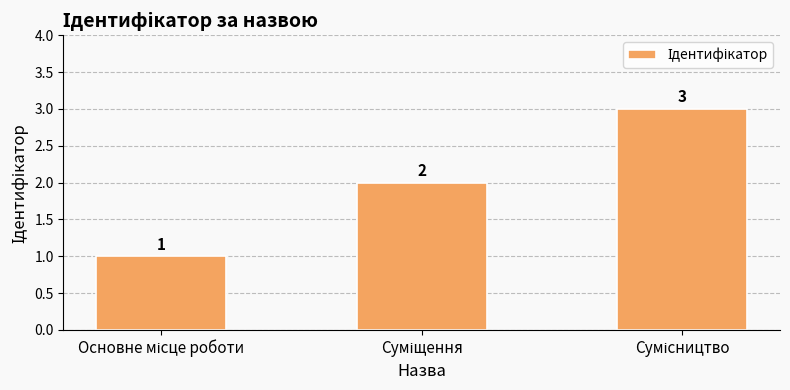

Count the values in the range 1 to 3.

3